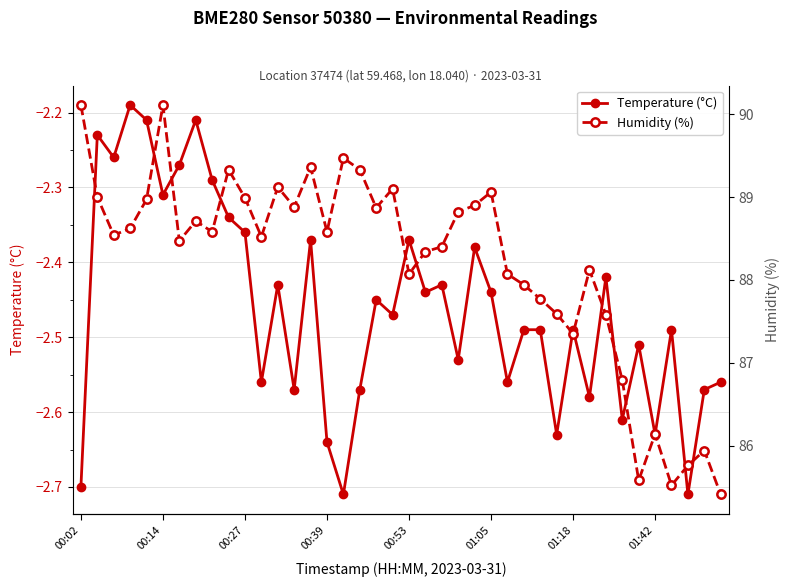

Which category has the lowest value in the Temperature (°C) series?

16